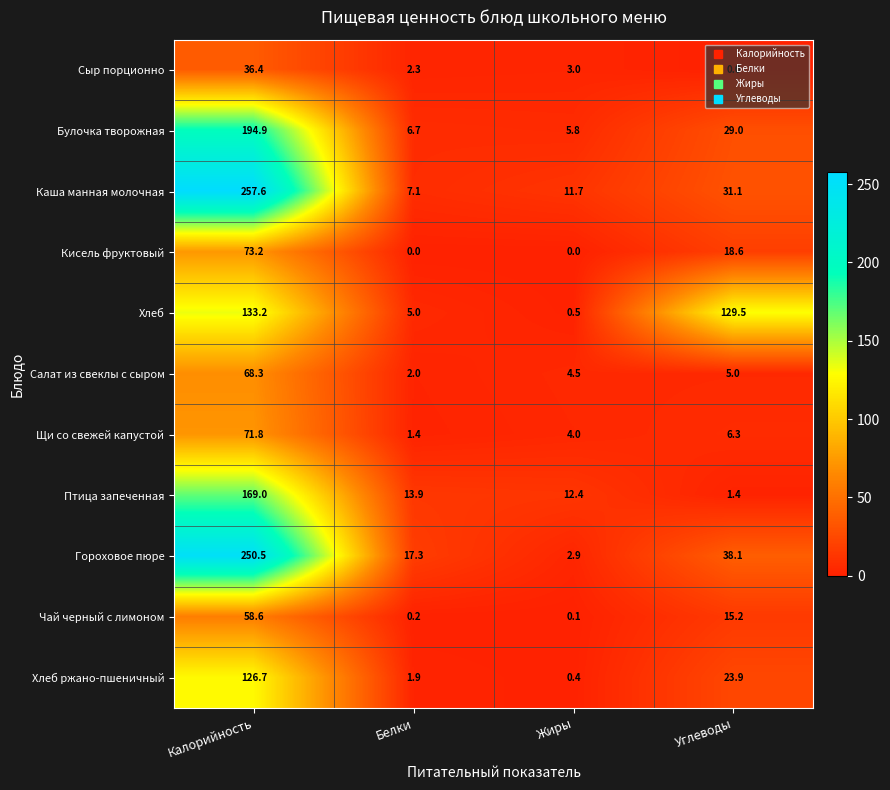

What is the average value of the Сыр порционно series?

10.4